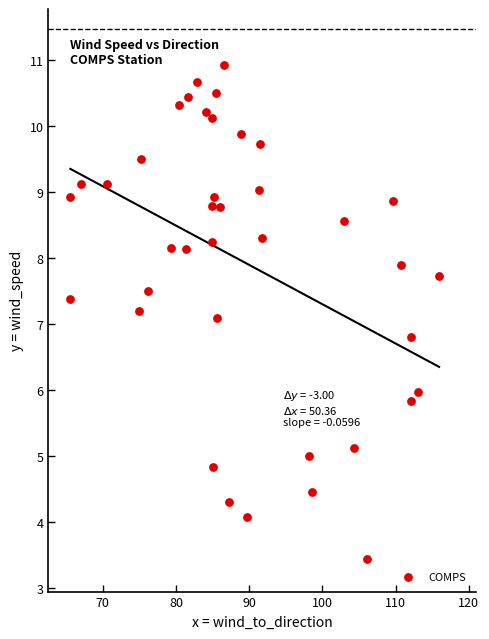

What is the range of Y values (max minus min)?

7.5